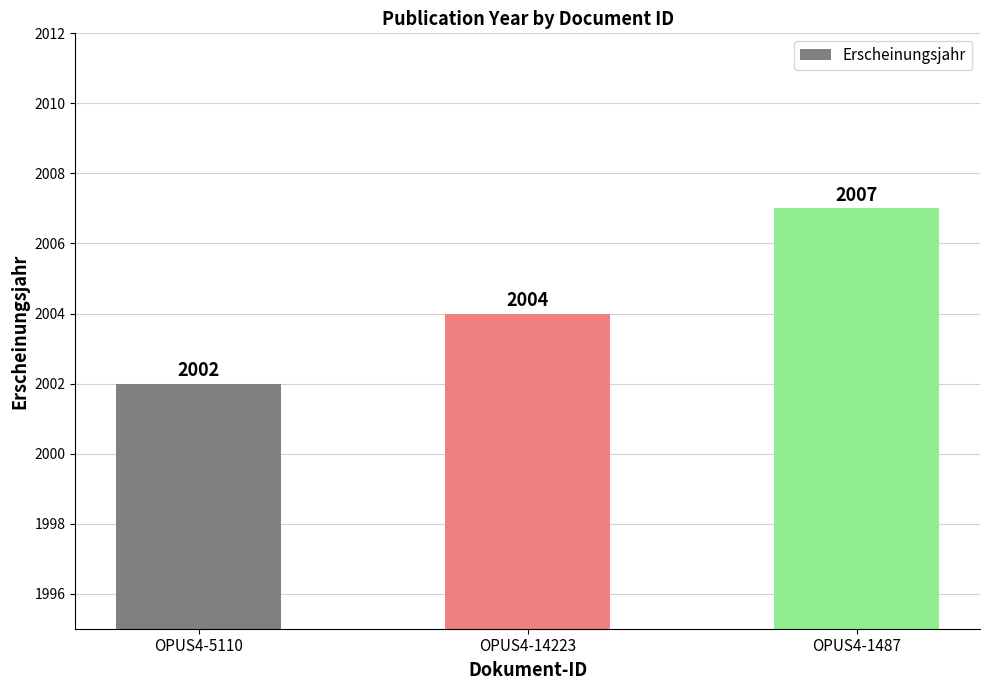

What position from the left is OPUS4-14223?

2